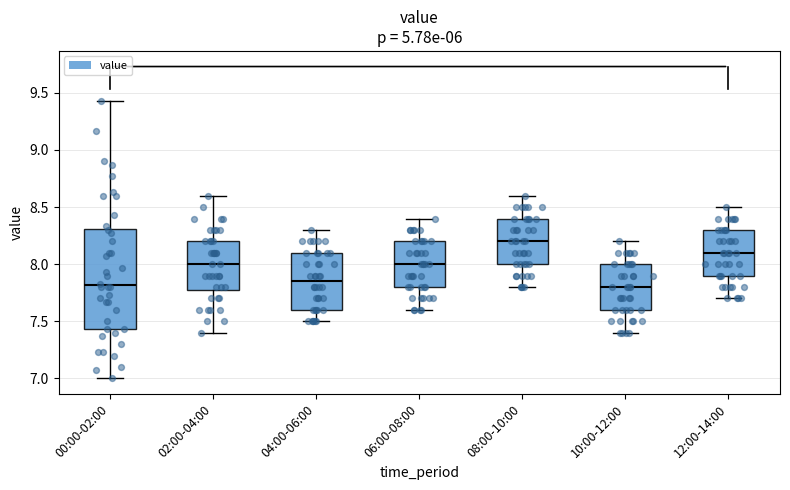

Reading left to right, read every box against the y-axis: the position of its median line, the range the box covers, and the ends of its whiskers. The values are not printed on the chart, so give them approximately, as read against the axis.

00:00-02:00: median 7.80, box 7.45 to 8.30, whiskers 7.00 to 9.45
02:00-04:00: median 8.00, box 7.80 to 8.20, whiskers 7.40 to 8.60
04:00-06:00: median 7.85, box 7.60 to 8.10, whiskers 7.50 to 8.30
06:00-08:00: median 8.00, box 7.80 to 8.20, whiskers 7.60 to 8.40
08:00-10:00: median 8.20, box 8.00 to 8.40, whiskers 7.80 to 8.60
10:00-12:00: median 7.80, box 7.60 to 8.00, whiskers 7.40 to 8.20
12:00-14:00: median 8.10, box 7.90 to 8.30, whiskers 7.70 to 8.50